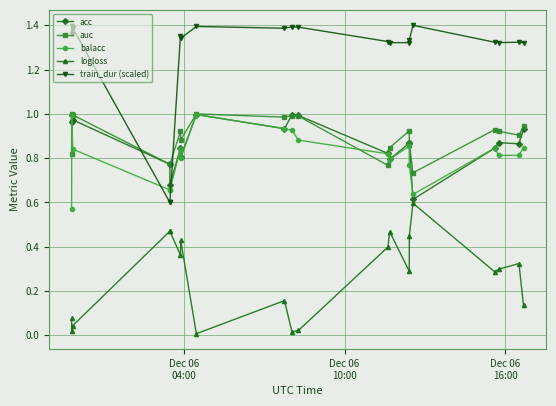

True or false: auc and train_dur (scaled) cross at least once.

True